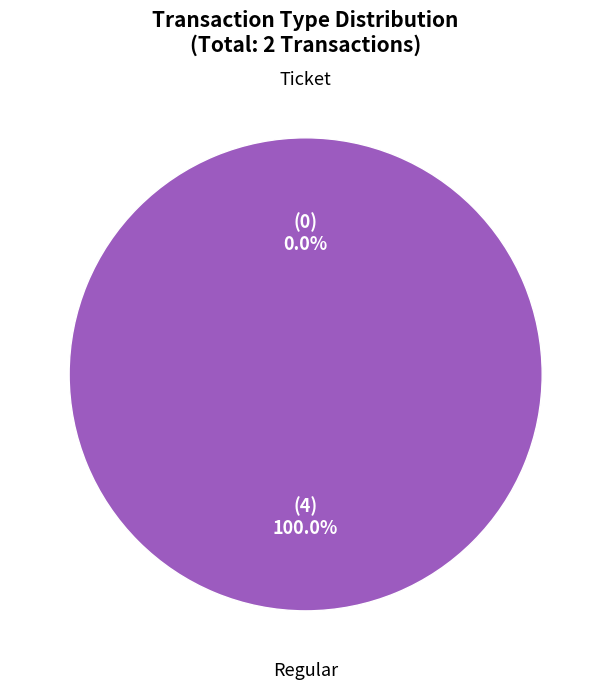

What percentage do Ticket and Regular together represent?

100.0%